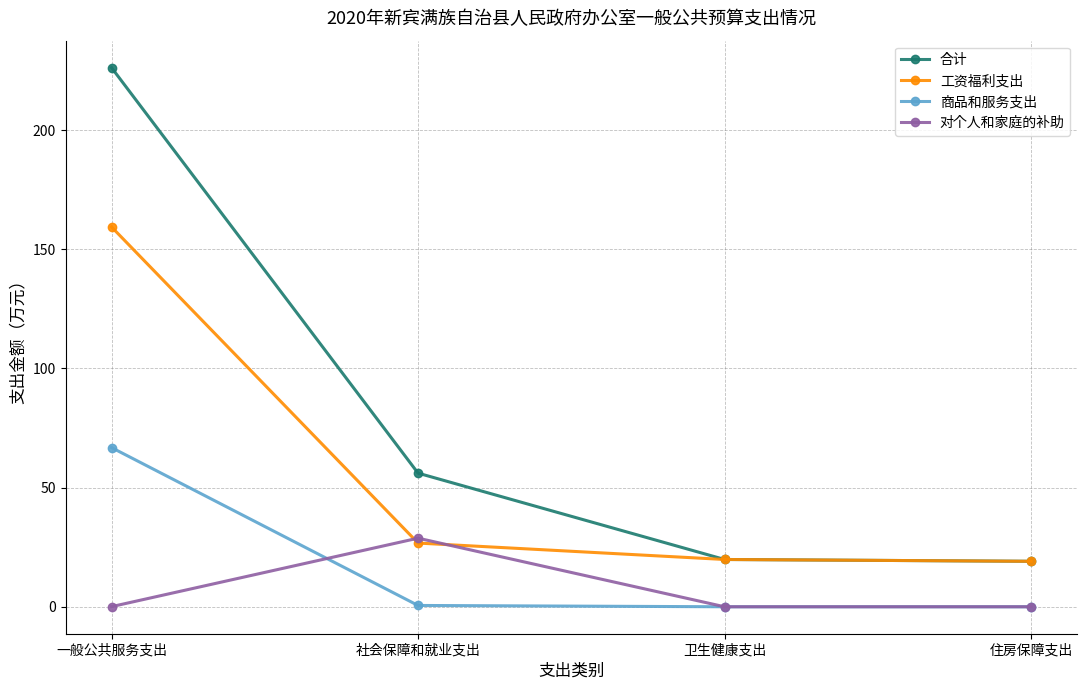

What is the label of the 1st point from the left?

一般公共服务支出